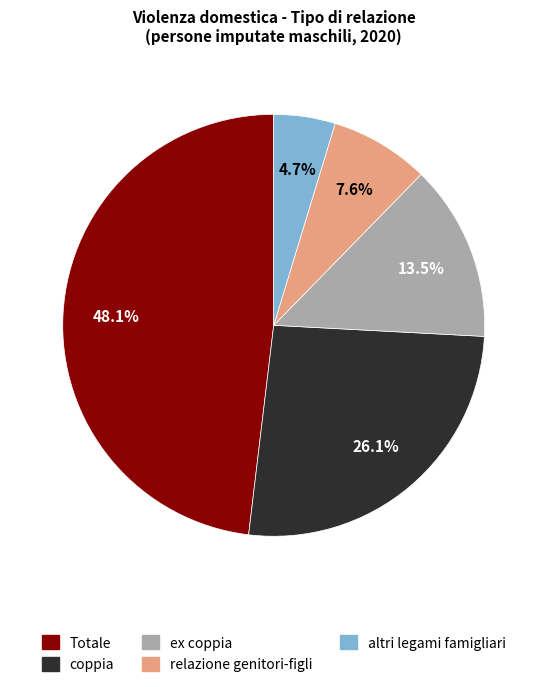

What percentage is the Totale slice, to the nearest percent?

48%